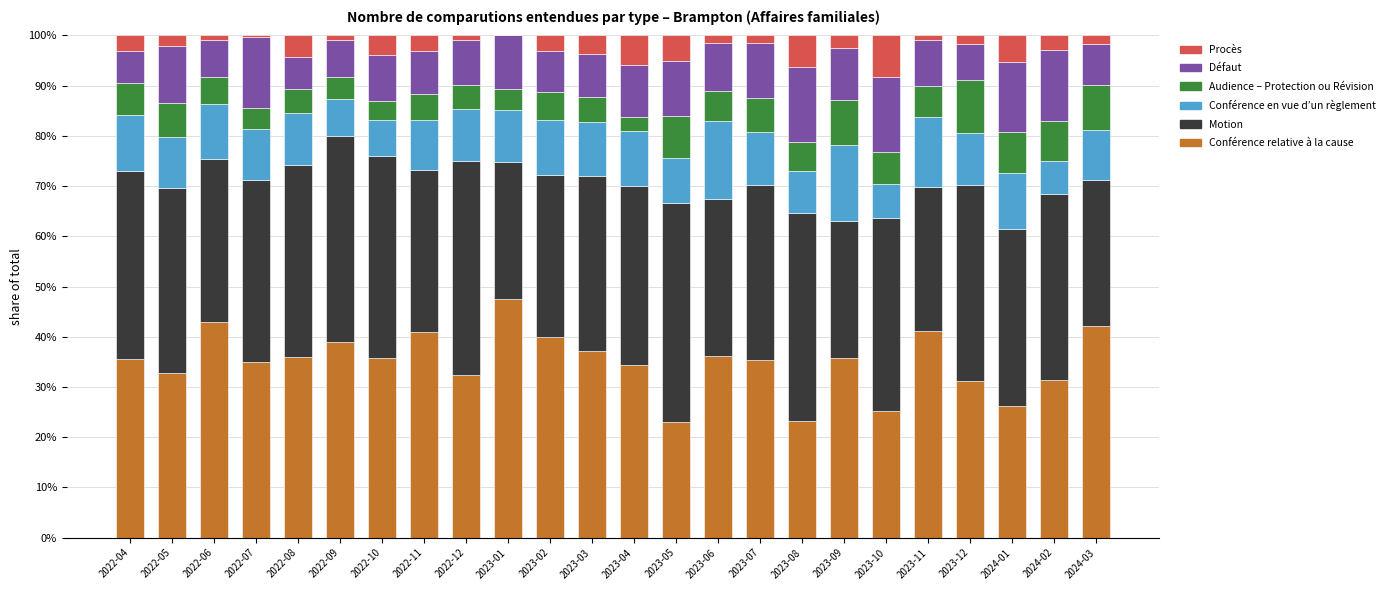

At which label does Conférence relative à la cause reach its peak?

2023-01